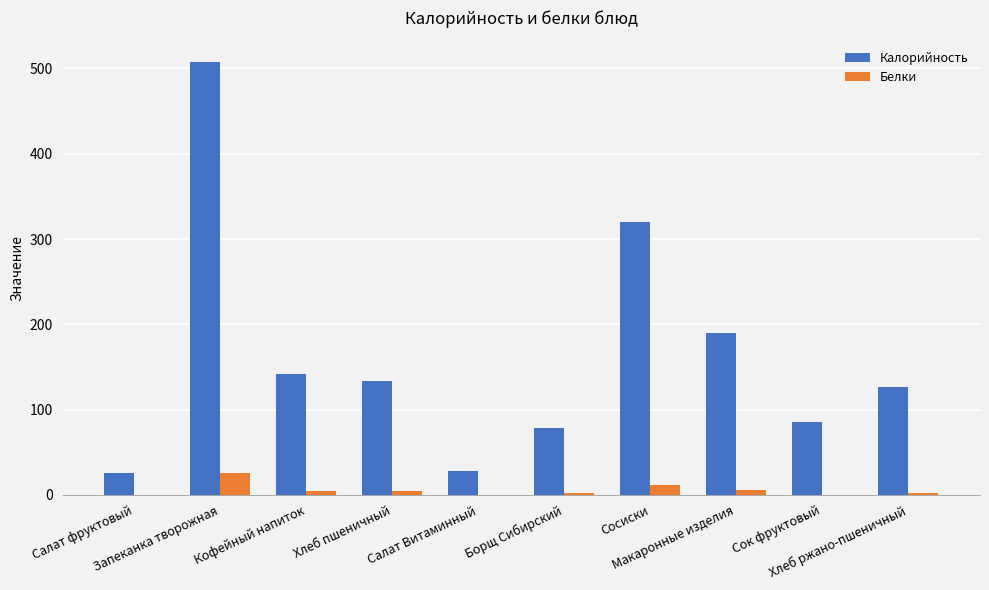

What is the greatest value displayed?

507.5